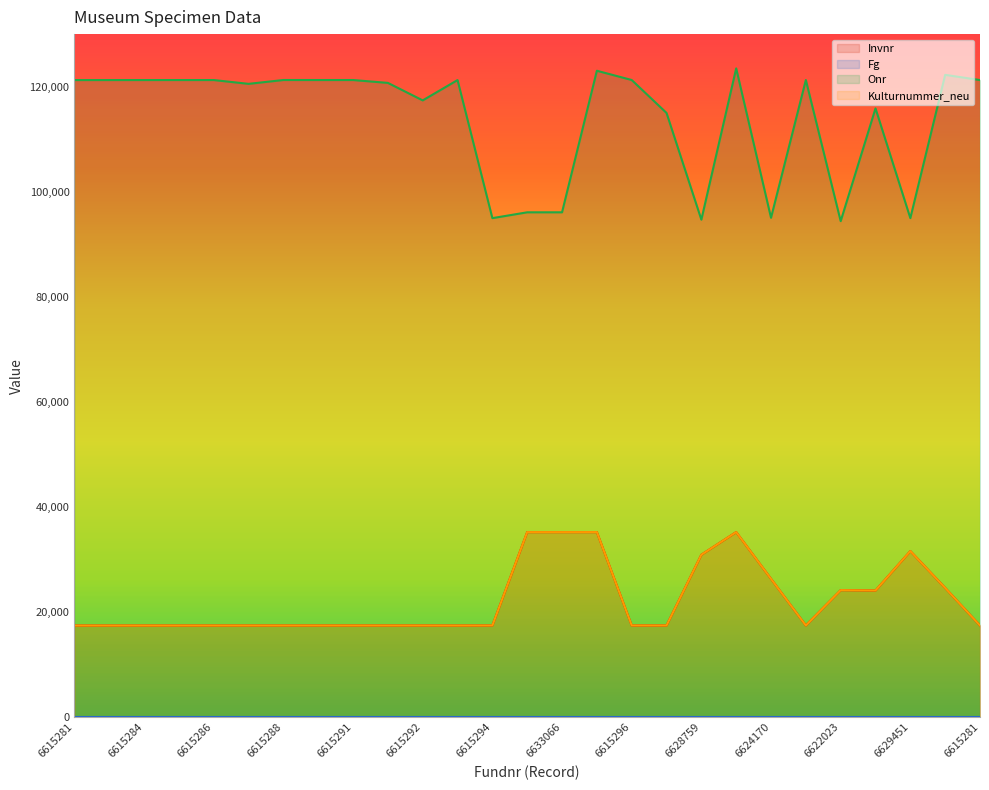

What is the value of the Onr point at the 10th from the left?

120716